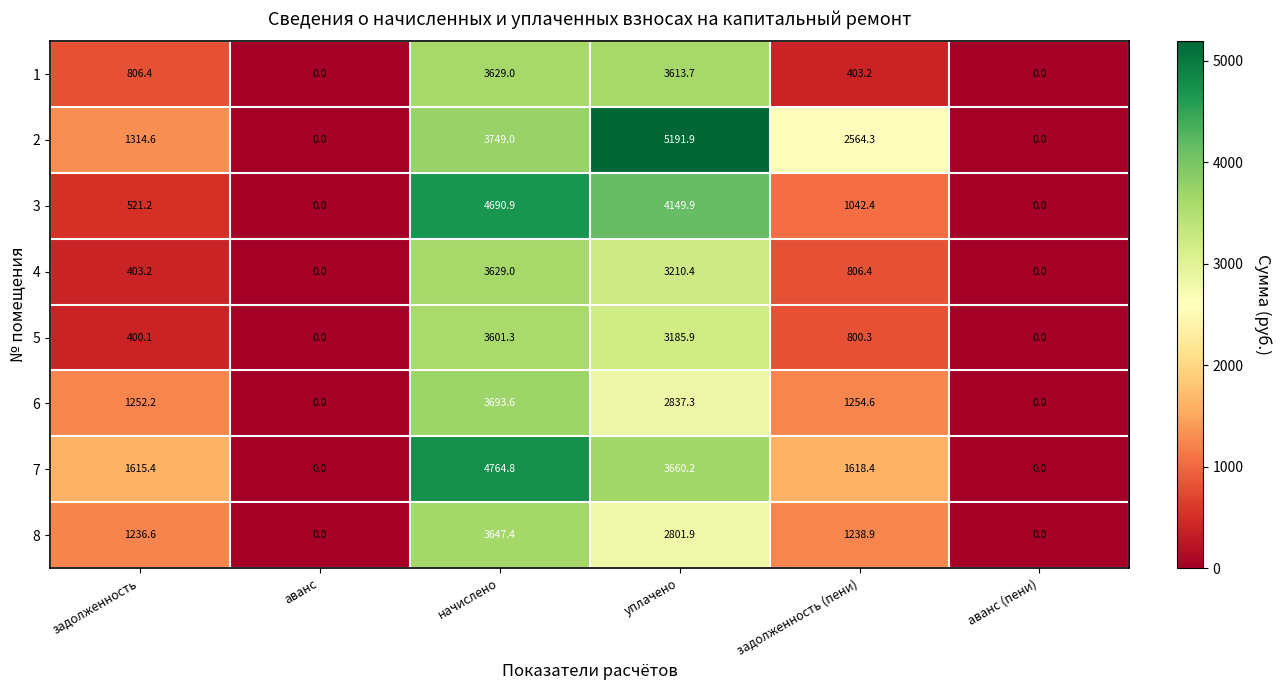

True or false: 2 has a value of 2009.0 at задолженность.

False